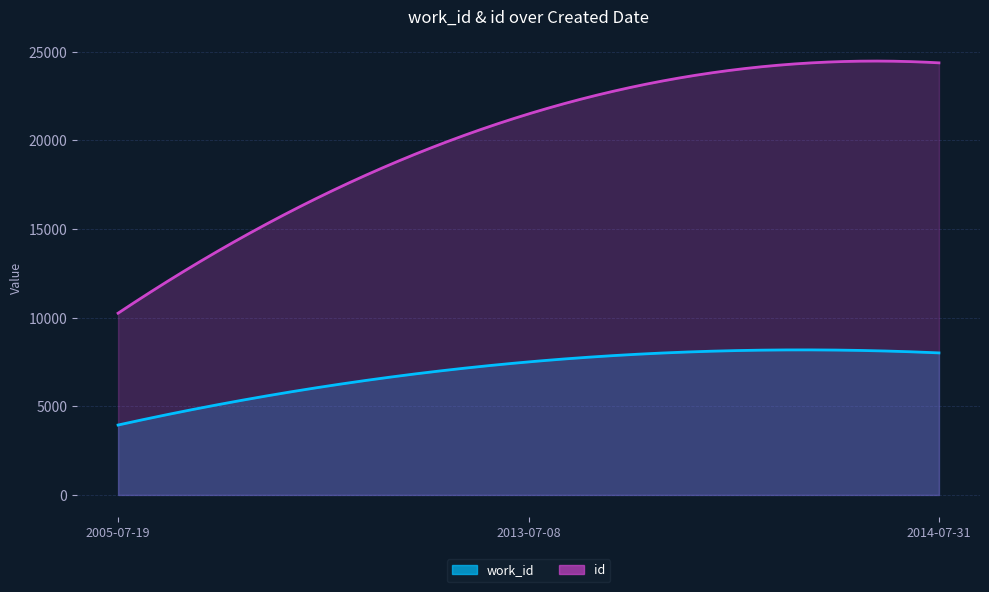

The value of id at 2005-07-19 is 10255. True or false?

True